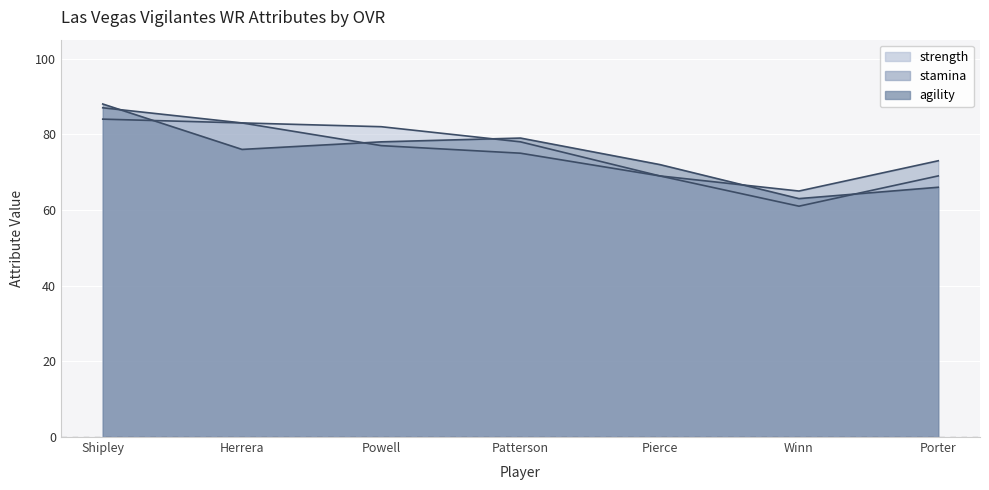

Which category has the lowest value in the stamina series?

Winn